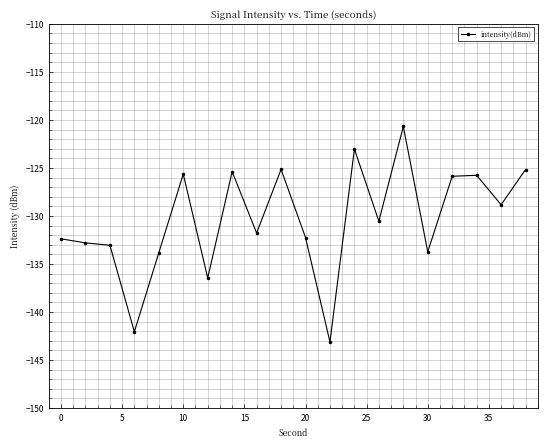

What is the value of the 15th point from the left?

-120.7